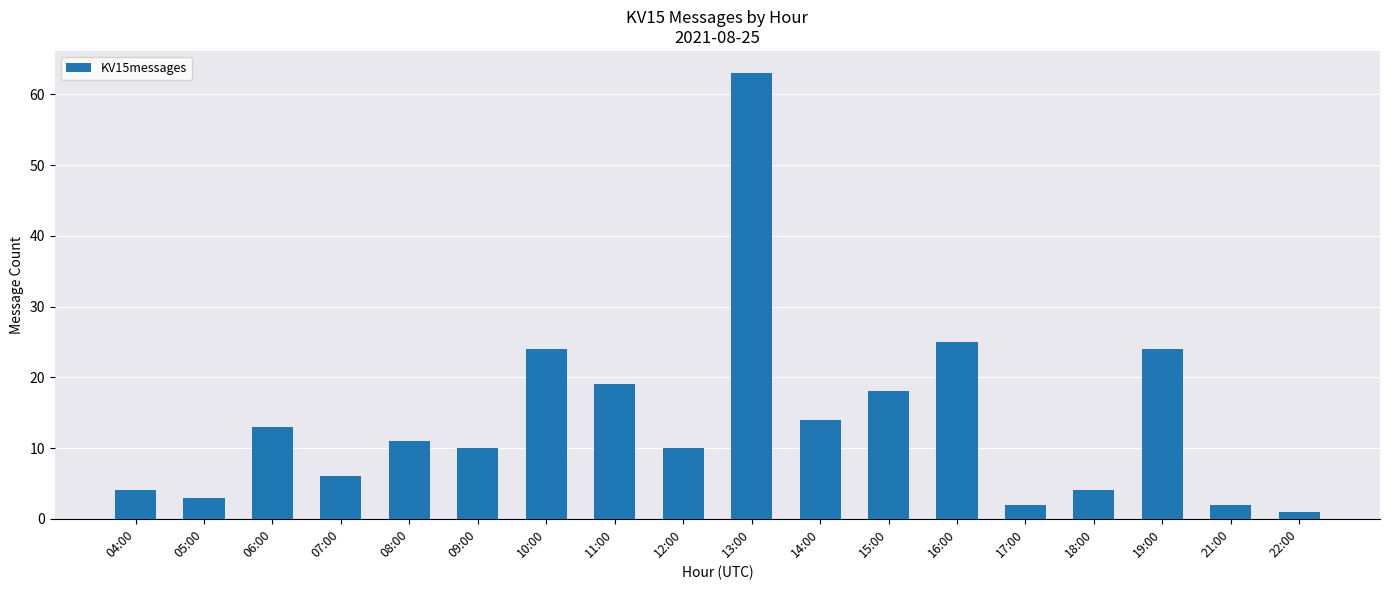

Reading left to right, what are all the values shown in this chart?

4	3	13	6	11	10	24	19	10	63	14	18	25	2	4	24	2	1